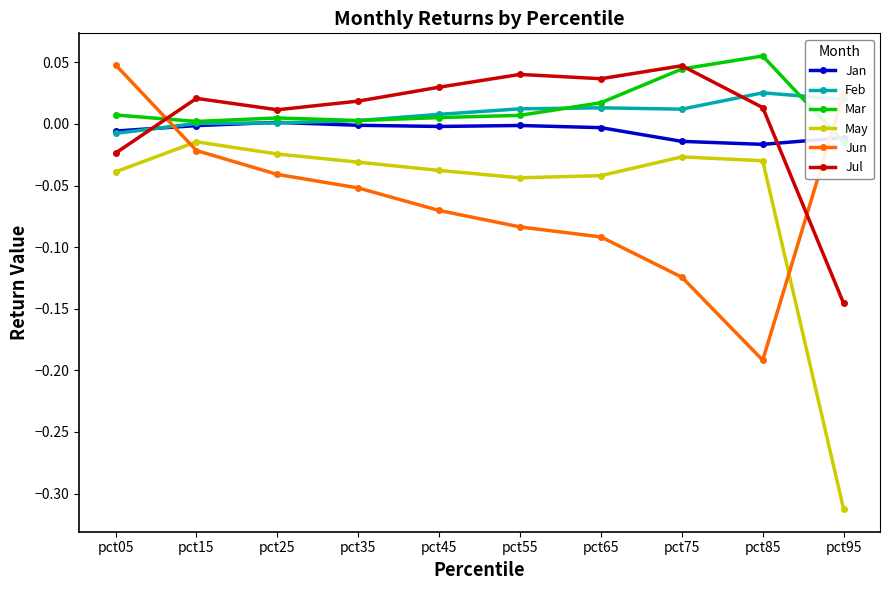

How many positive values does the Jul series have?

8